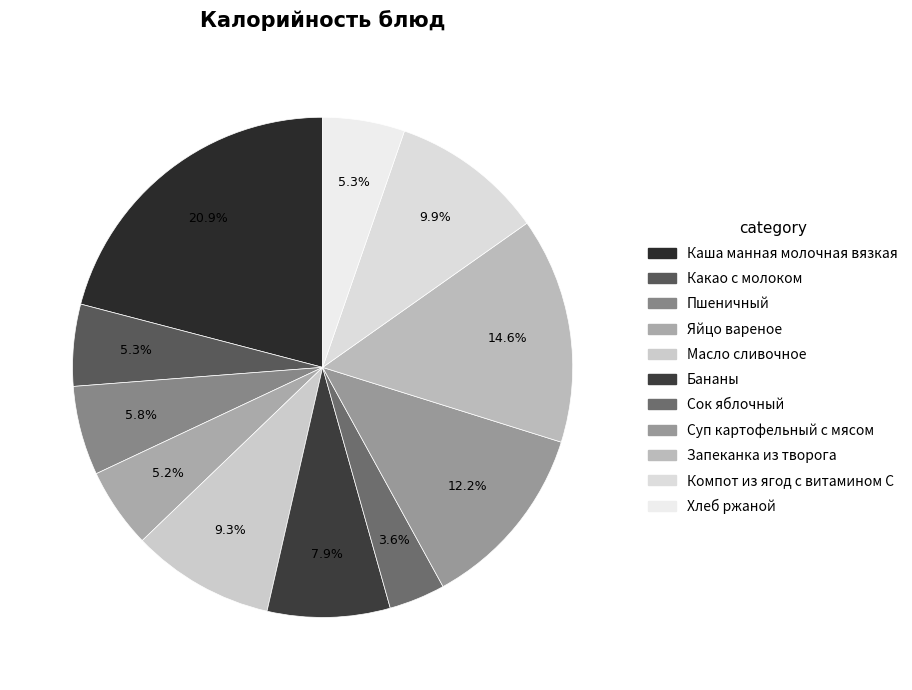

True or false: Пшеничный accounts for 6% of the total.

True